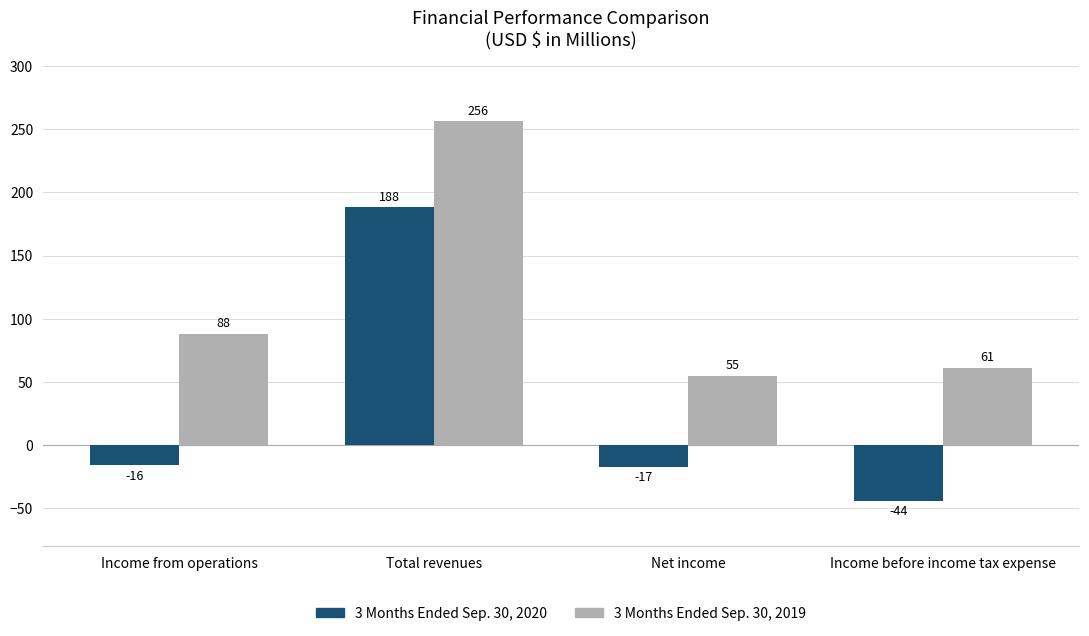

How many groups of bars are there?

4